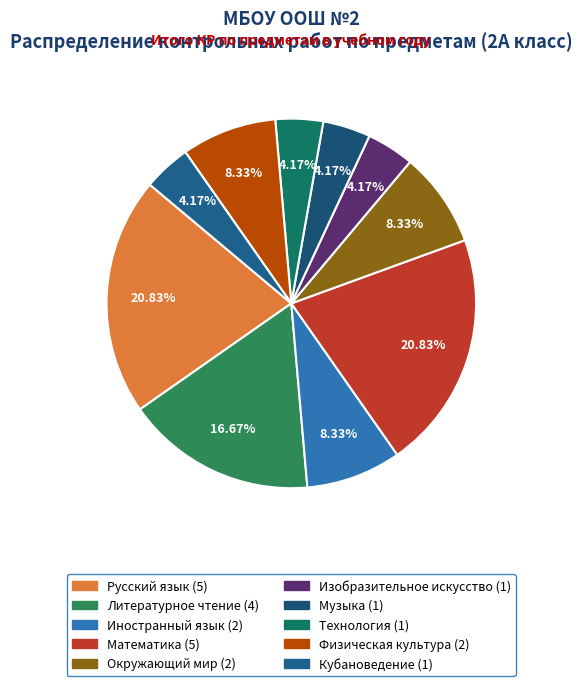

Which category has the biggest portion of the pie?

Русский язык